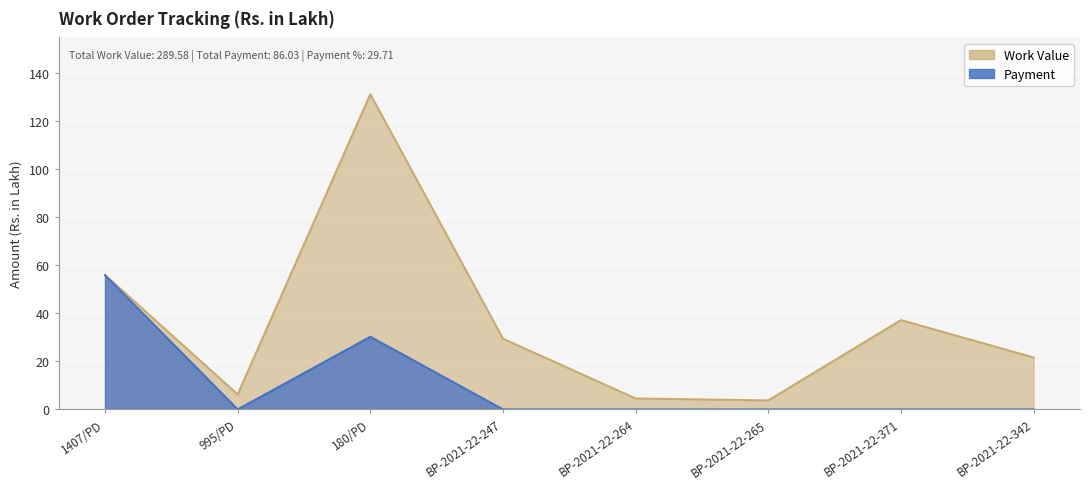

Which label corresponds to the largest value in the chart?

180/PD